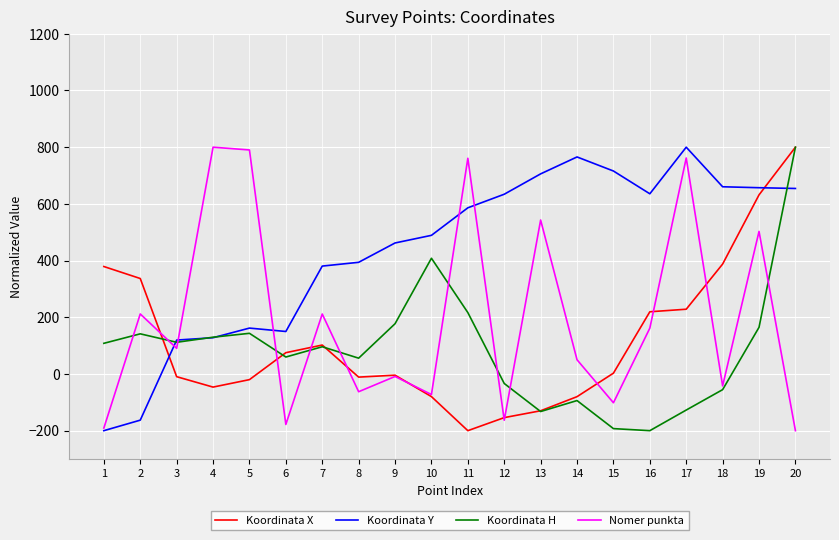

Is the value of Koordinata H at 11 greater than the value of Koordinata X at 20?

No